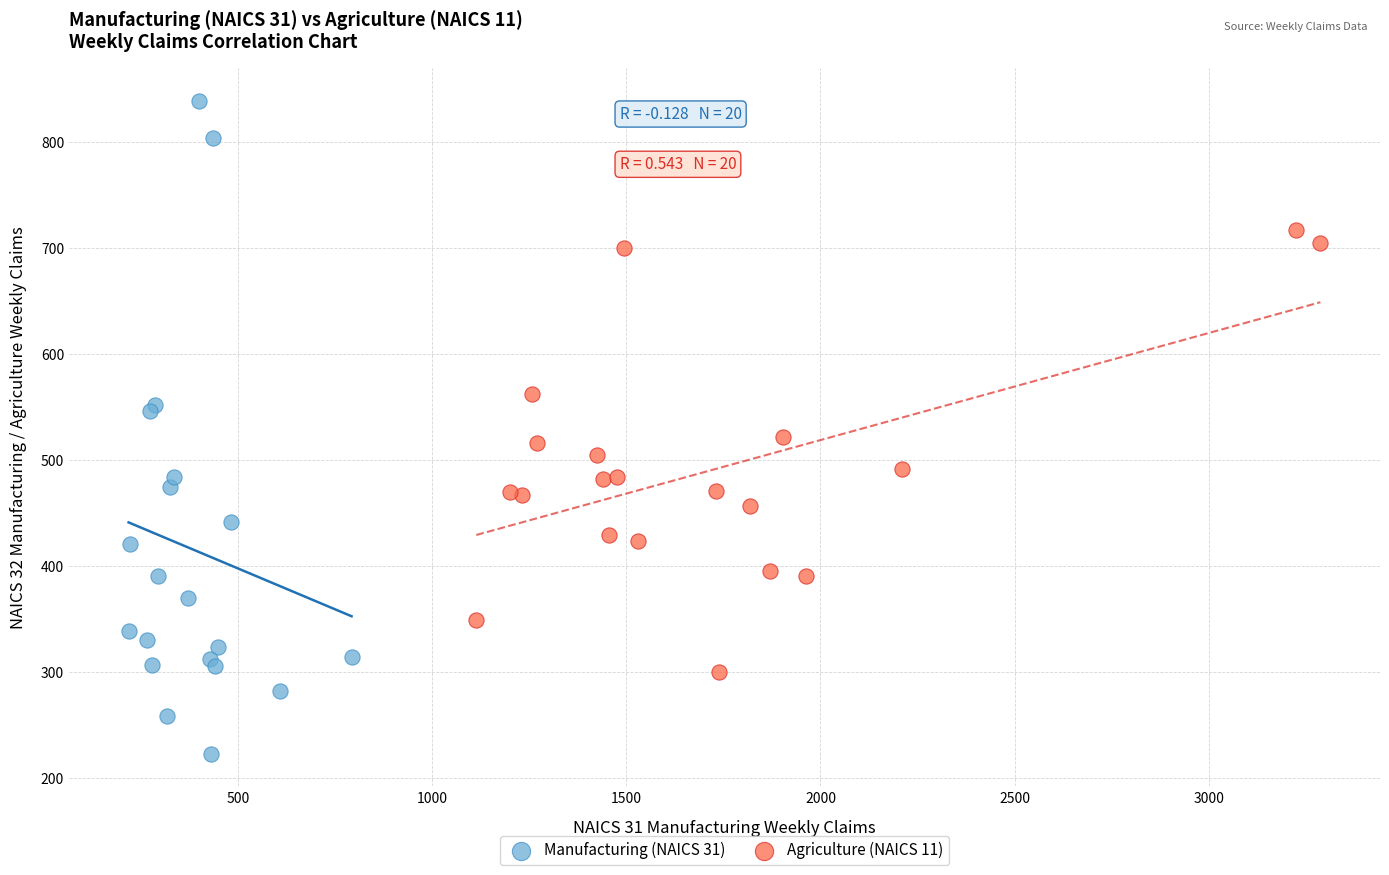

Which series reaches the minimum Y coordinate?

Manufacturing (NAICS 31)